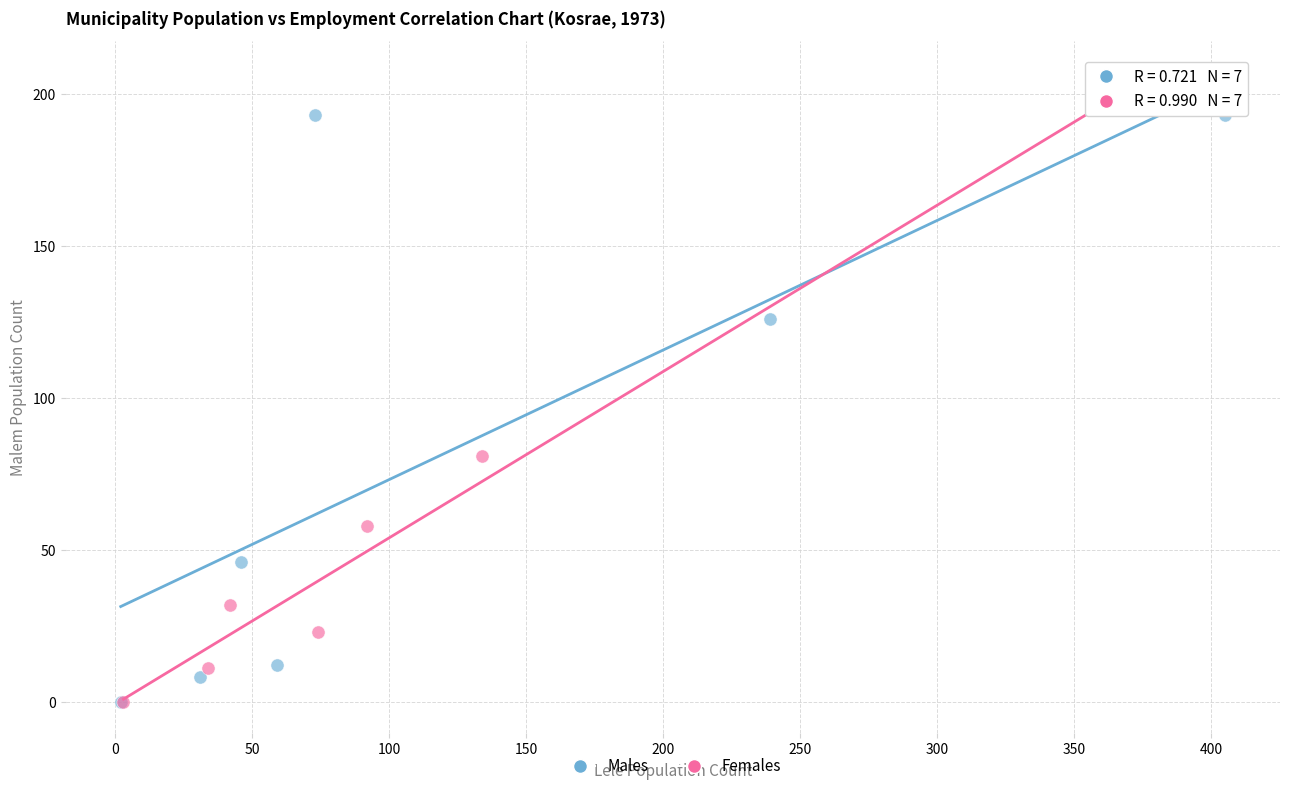

Which series contains the highest Y value?

Females